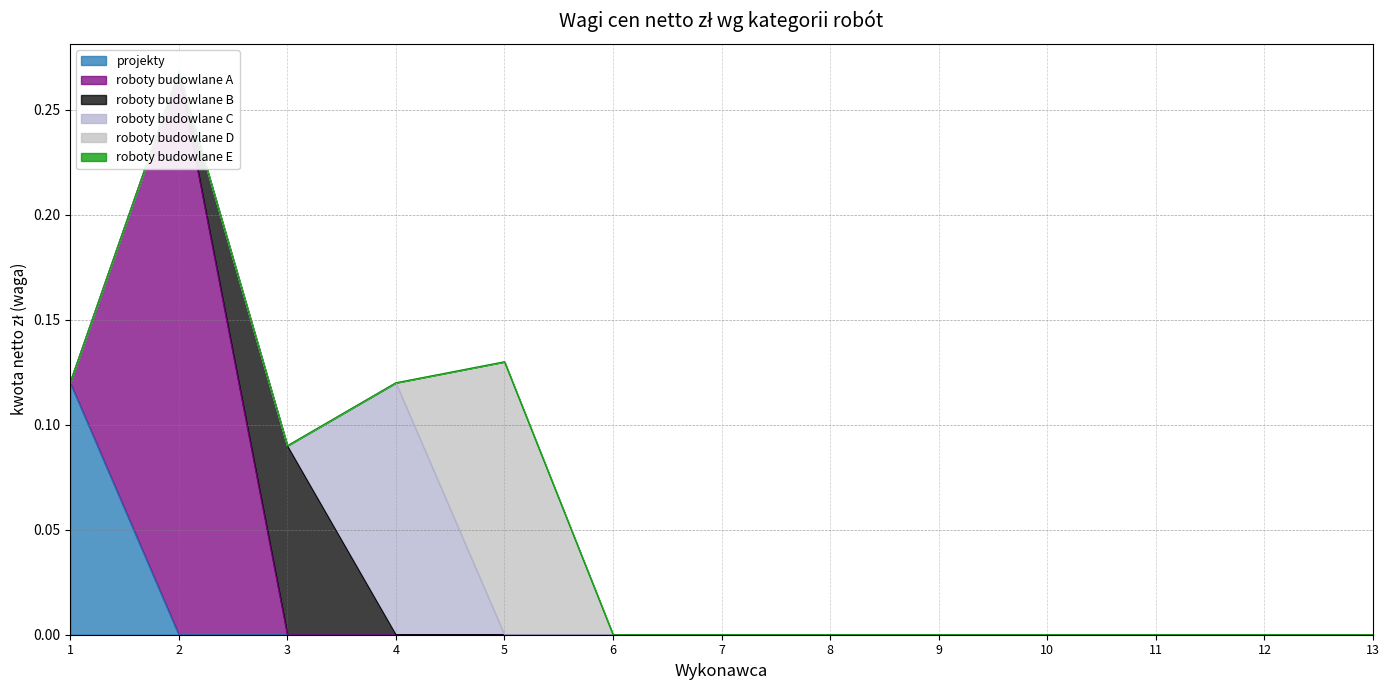

Which series has the largest total across all categories?

roboty budowlane A